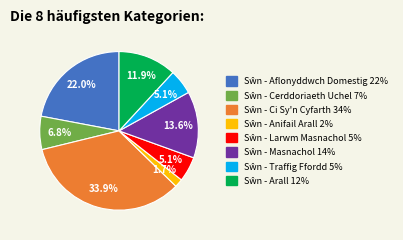

Does any single category account for the majority?

No